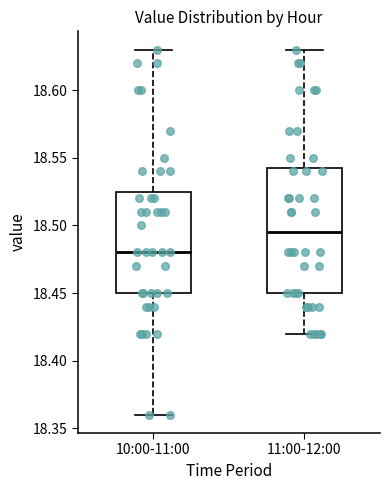

Where is the lower edge of the box for 11:00-12:00 on the y-axis? The values are not printed on the chart, so give them approximately, as read against the axis.

18.450